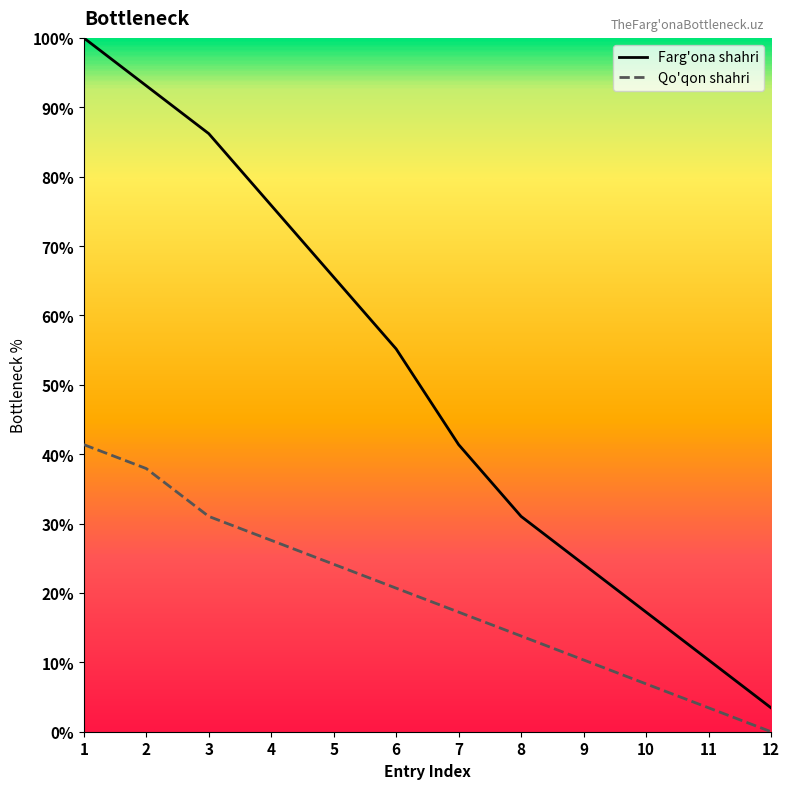

Does the chart have visible grid lines?

No